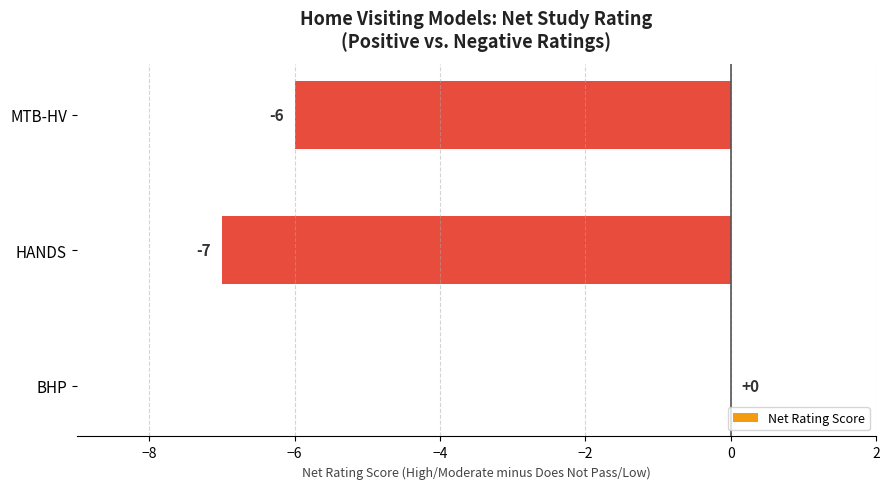

What is the change in value from BHP to HANDS?

-7